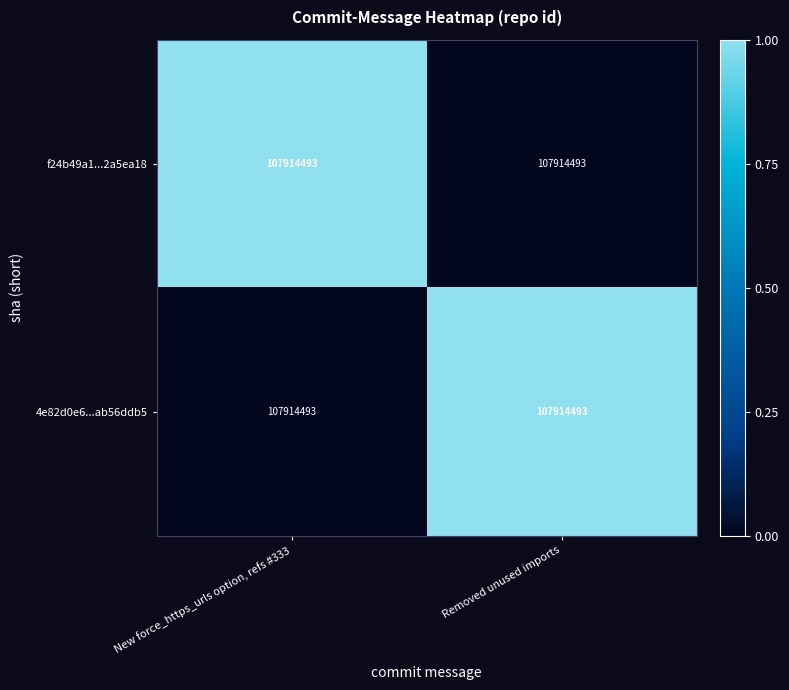

How many 4e82d0e6...ab56ddb5 values are between 0 and 1?

2